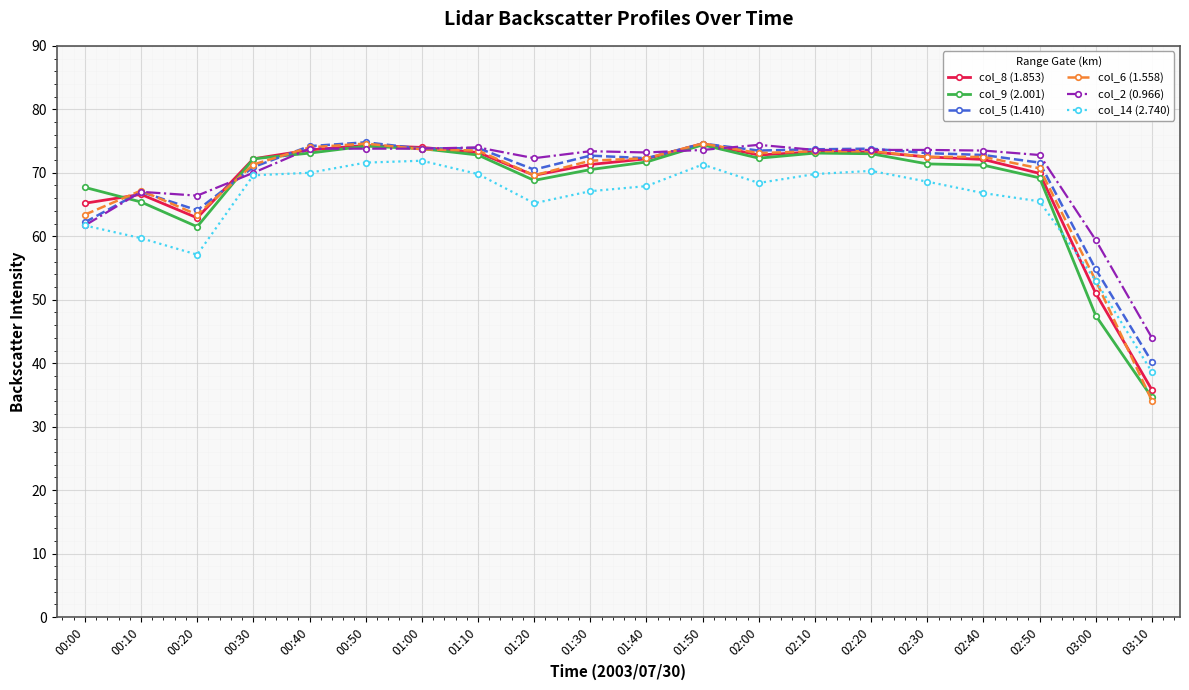

True or false: col_5 (1.410) has a value of 71.6 at 02:50.

True